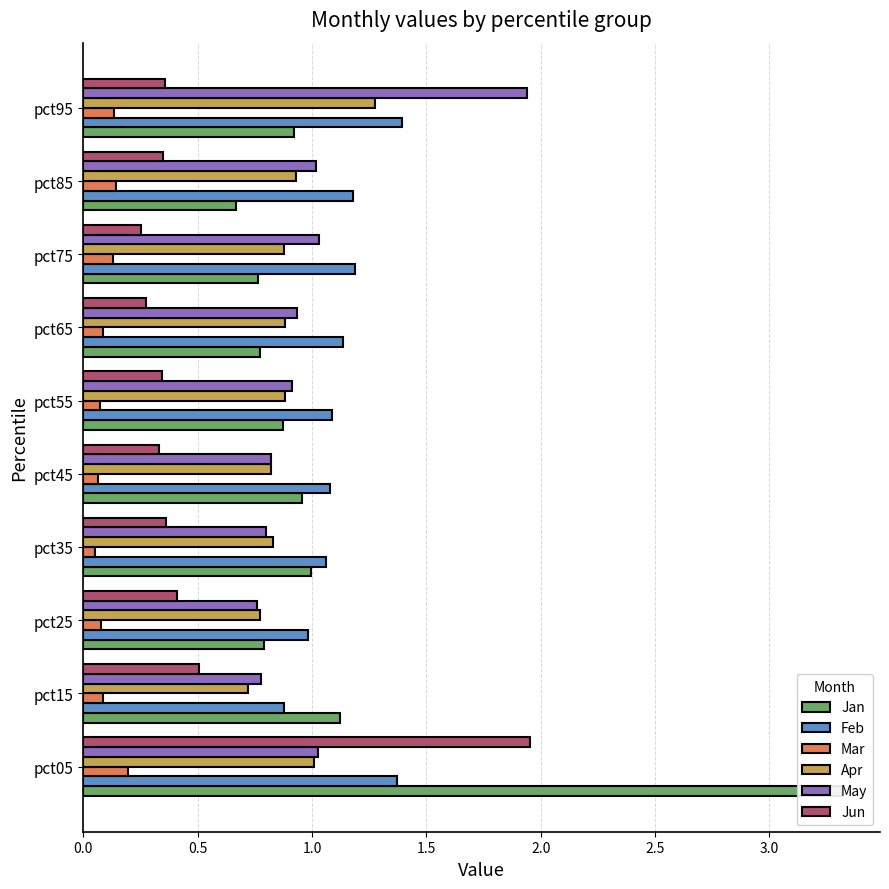

Count the number of data series in this chart.

6